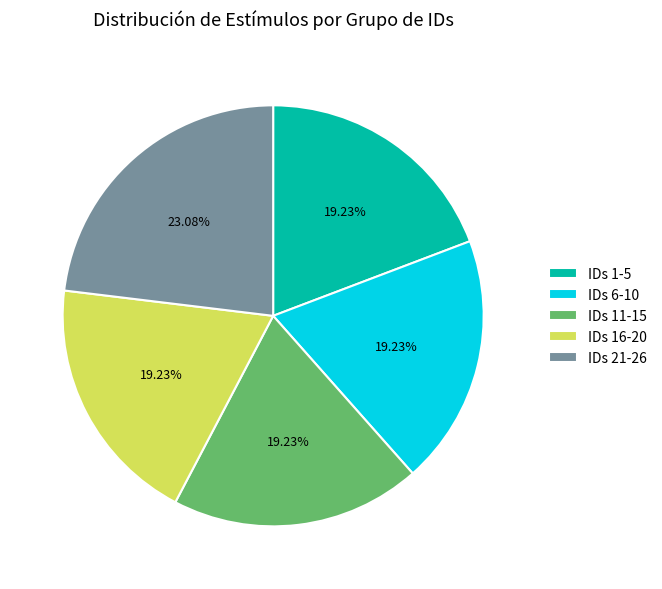

Does any single category account for the majority?

No